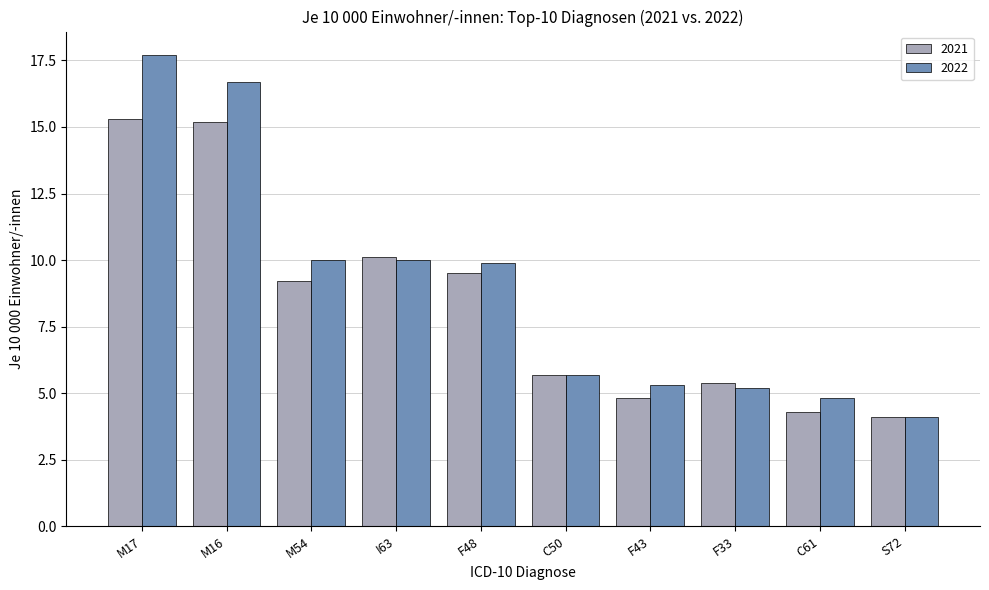

What is the average value of the 2022 series?

8.9